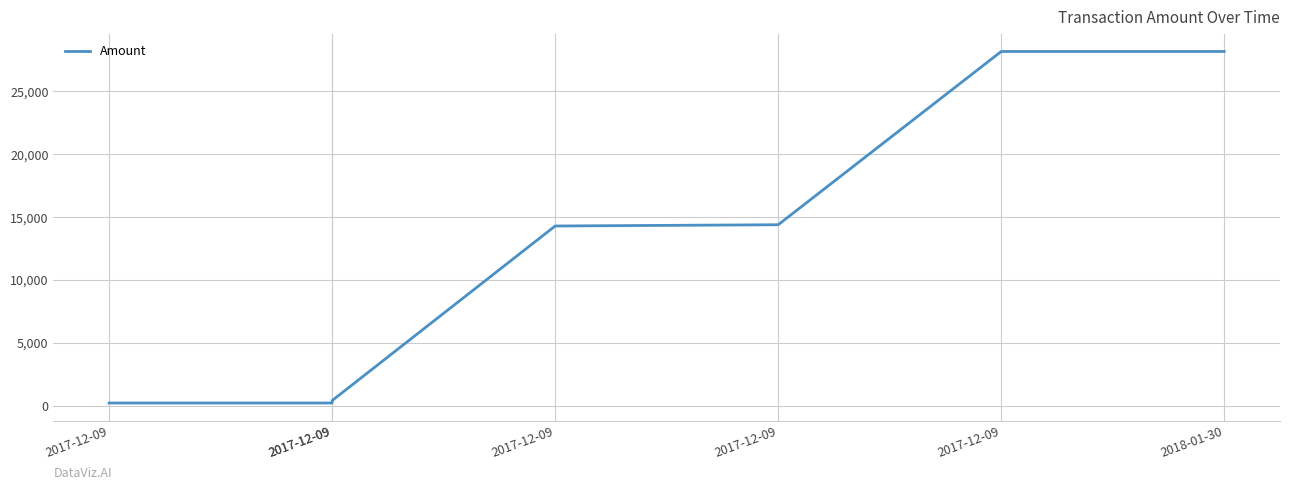

Read the value at 2017-12-09.

14387.5